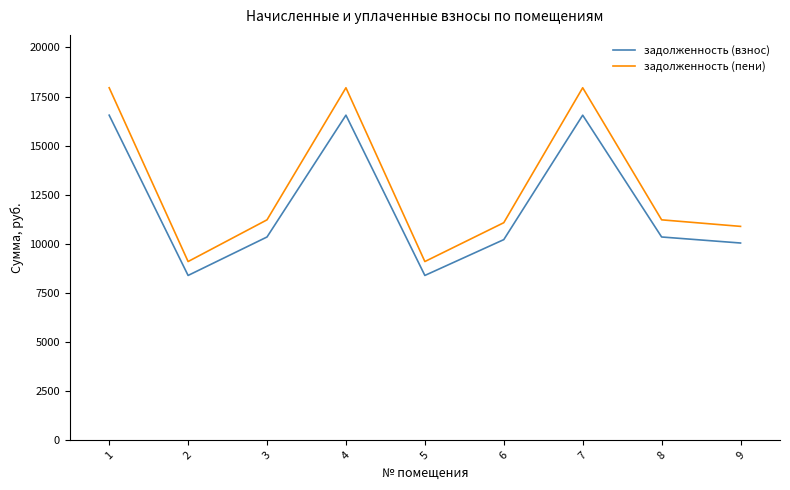

Rank the series by their average value, from lowest to highest.

задолженность (взнос), задолженность (пени)